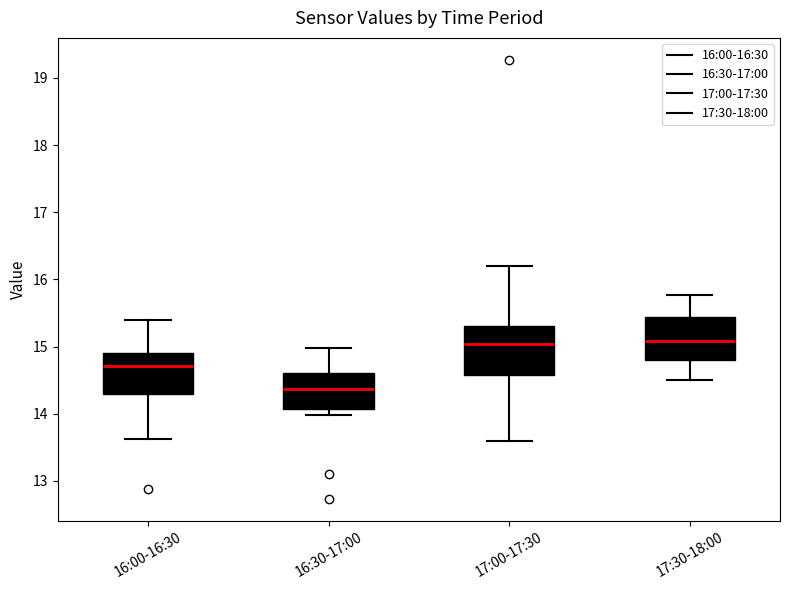

Reading left to right, transcribe this box plot: for each box, give where its median line is, the range the box spans, and where its two whiskers end, as read against the y-axis. The values are not printed on the chart, so give them approximately, as read against the axis.

16:00-16:30: median 14.7, box 14.3 to 14.9, whiskers 13.6 to 15.4
16:30-17:00: median 14.4, box 14.1 to 14.6, whiskers 14.0 to 15.0
17:00-17:30: median 15.0, box 14.6 to 15.3, whiskers 13.6 to 16.2
17:30-18:00: median 15.1, box 14.8 to 15.4, whiskers 14.5 to 15.8